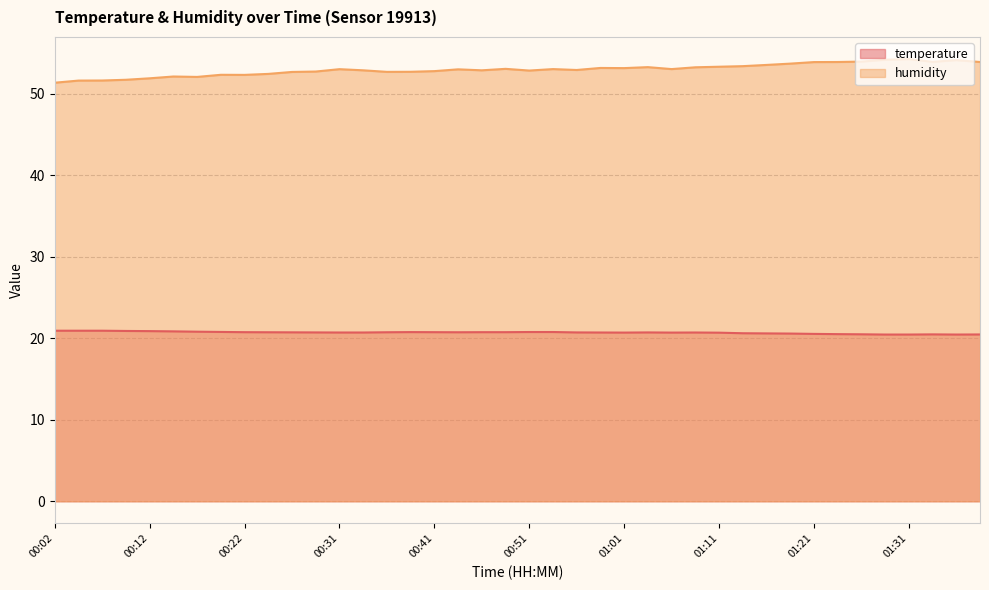

How many series are shown in this chart?

2